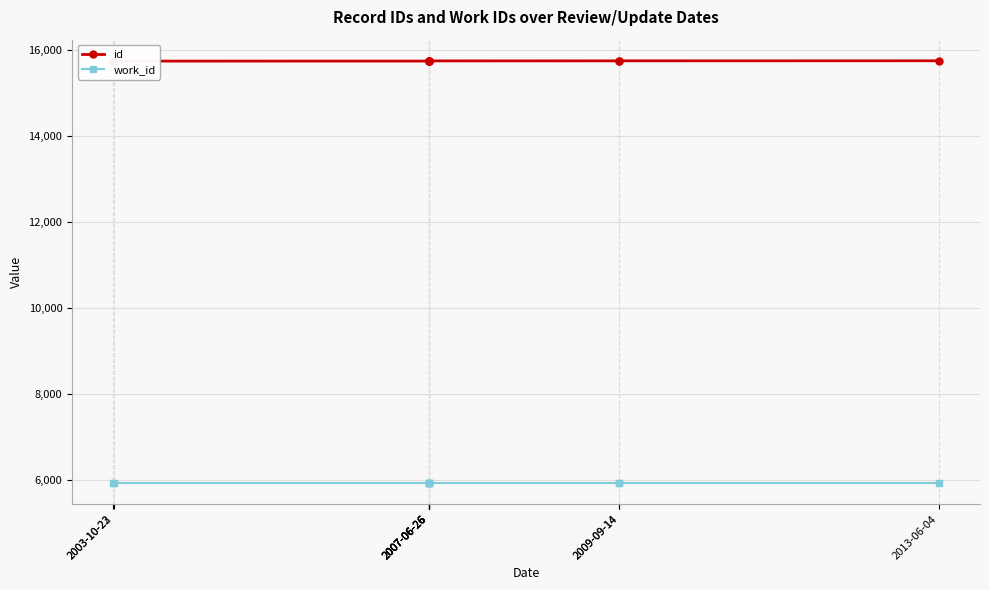

True or false: id and work_id cross at least once.

False